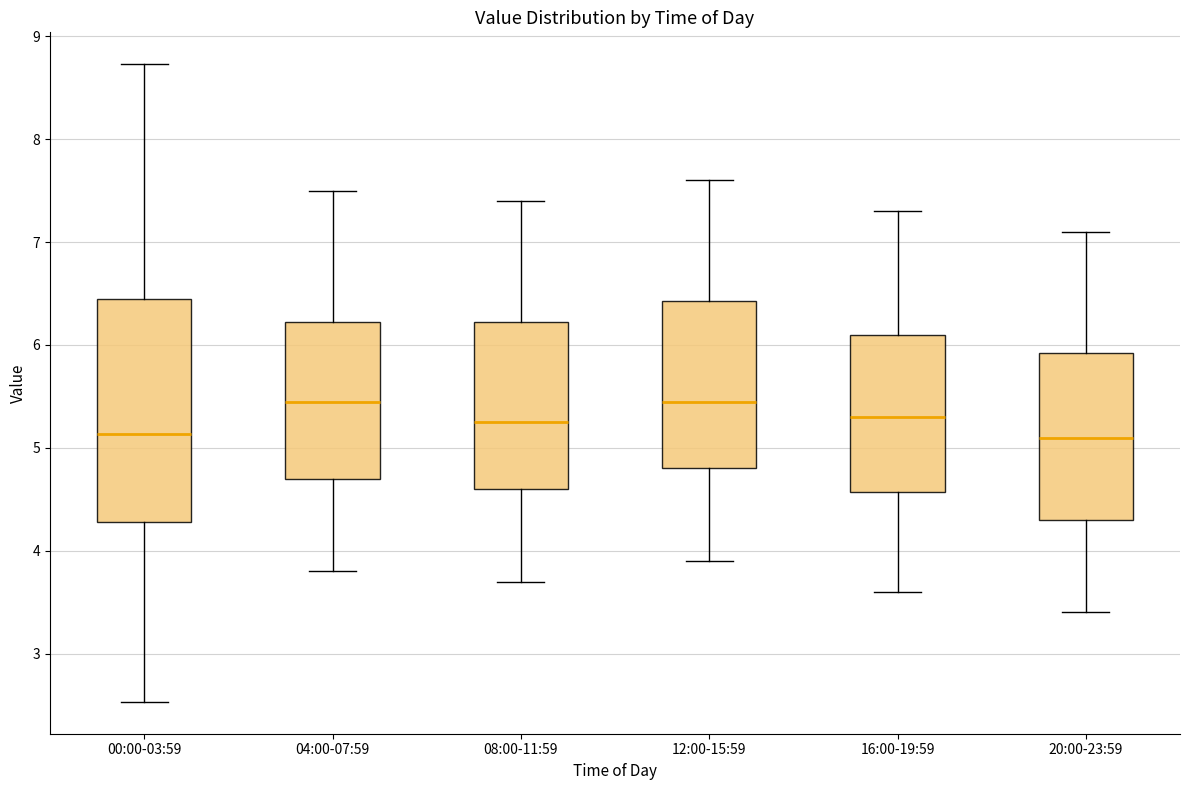

Reading left to right, read every box against the y-axis: the position of its median line, the range the box covers, and the ends of its whiskers. The values are not printed on the chart, so give them approximately, as read against the axis.

00:00-03:59: median 5.1, box 4.3 to 6.4, whiskers 2.5 to 8.7
04:00-07:59: median 5.5, box 4.7 to 6.2, whiskers 3.8 to 7.5
08:00-11:59: median 5.3, box 4.6 to 6.2, whiskers 3.7 to 7.4
12:00-15:59: median 5.5, box 4.8 to 6.4, whiskers 3.9 to 7.6
16:00-19:59: median 5.3, box 4.6 to 6.1, whiskers 3.6 to 7.3
20:00-23:59: median 5.1, box 4.3 to 5.9, whiskers 3.4 to 7.1